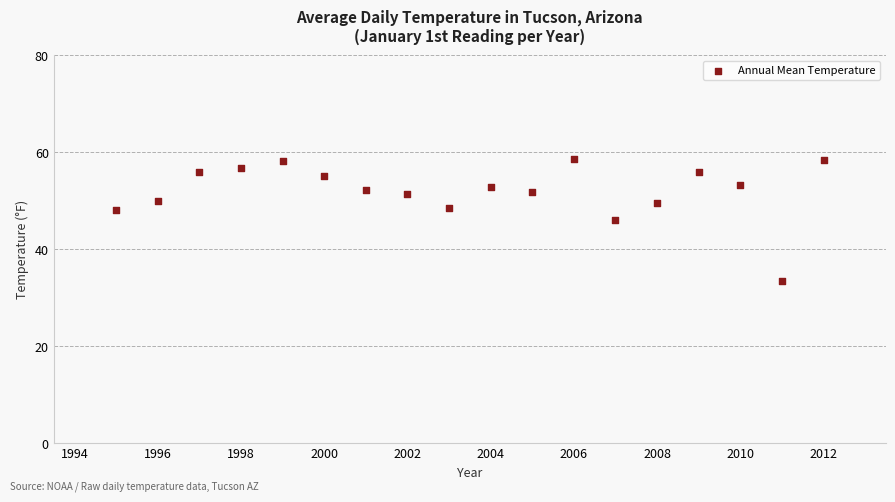

What is the range of Y values (max minus min)?

25.3